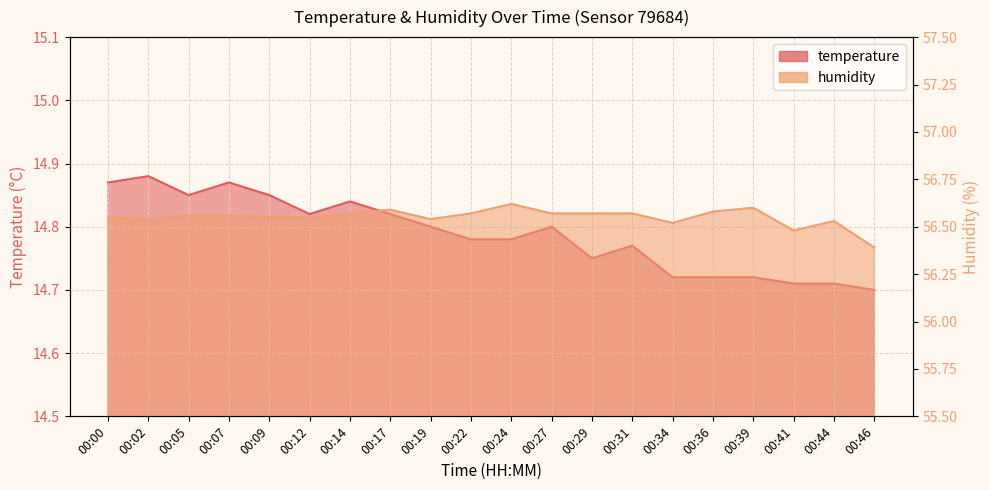

Which series has the largest total across all categories?

humidity